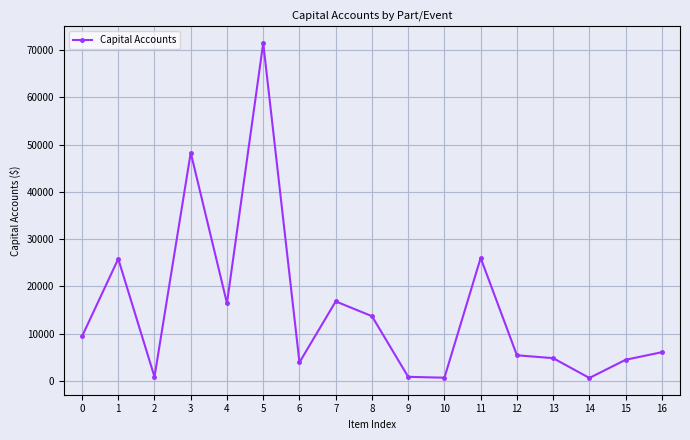

Where is the first local maximum?

1